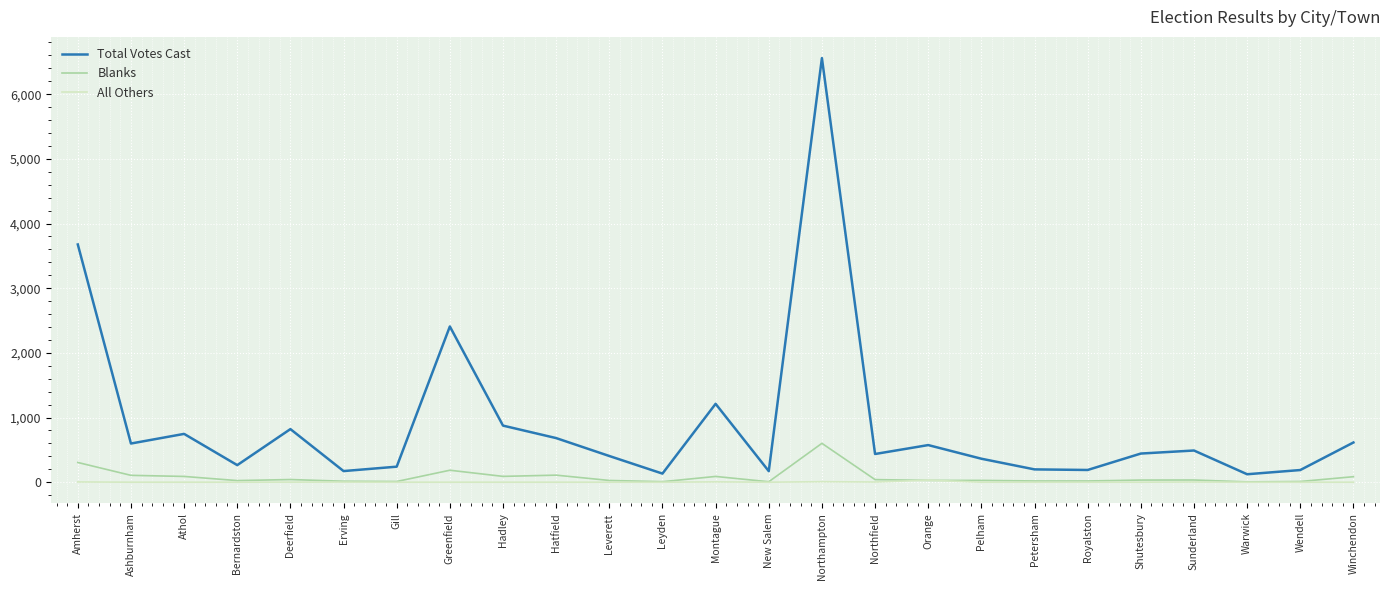

Which series has the largest range (max minus min)?

Total Votes Cast